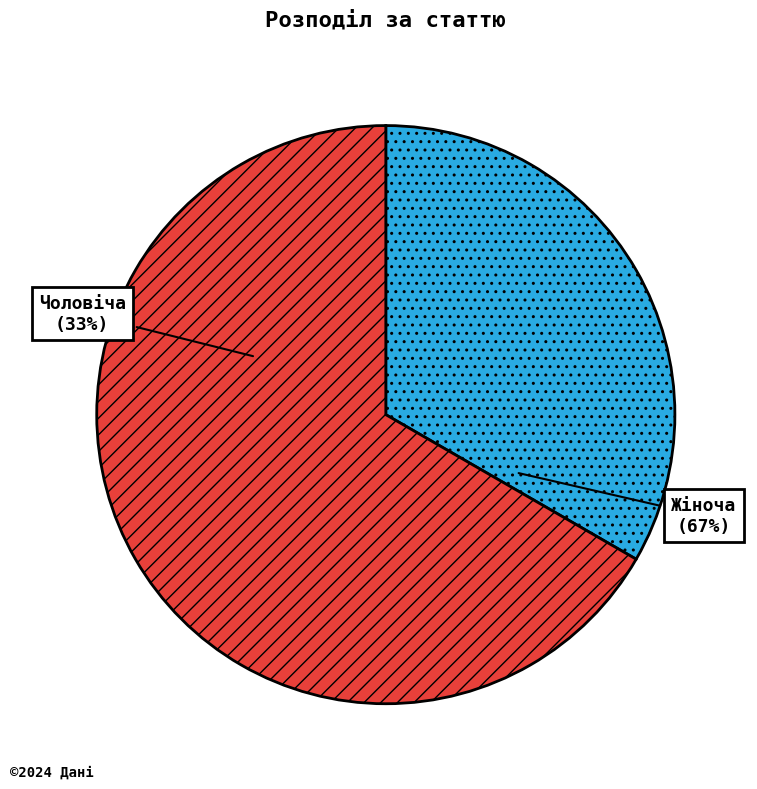

Count the number of slices in the pie.

2